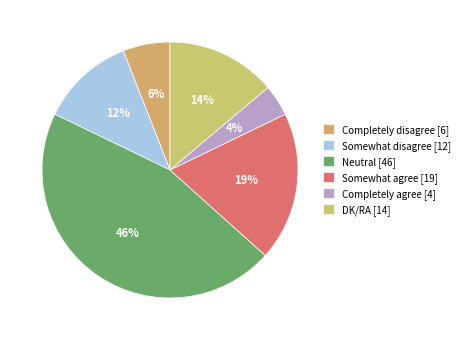

To the nearest percent, what percentage of the pie is Somewhat disagree?

12%